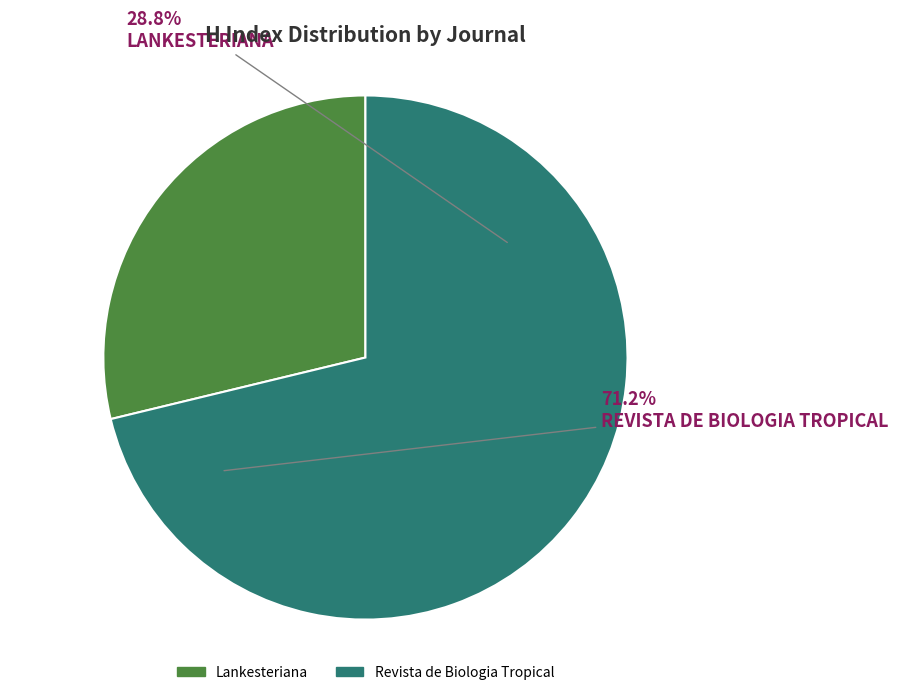

Which category has the biggest portion of the pie?

Revista de Biologia Tropical